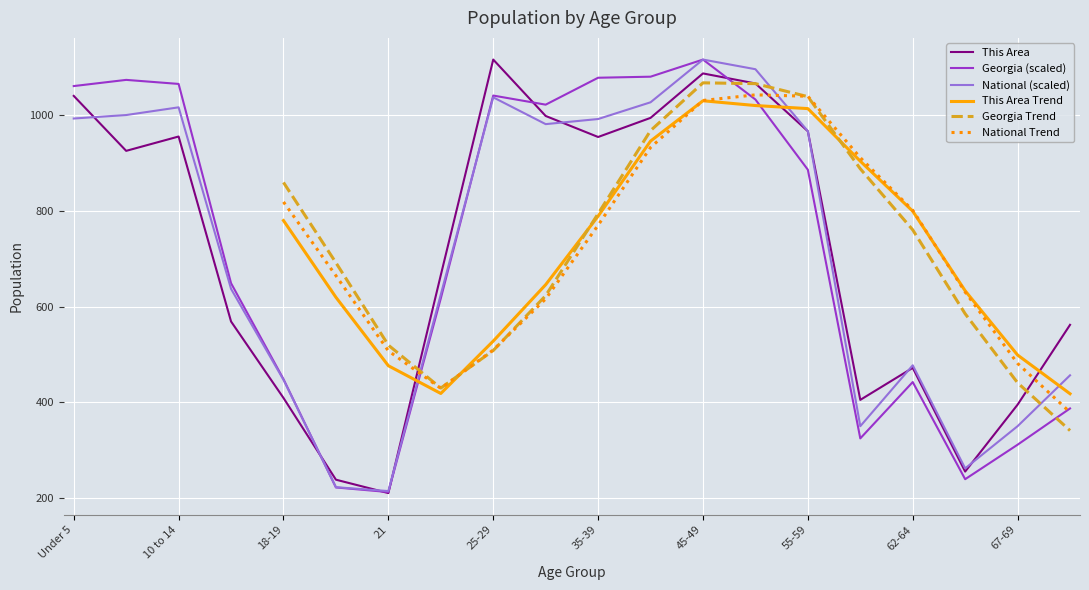

How many lines are shown in the chart?

6